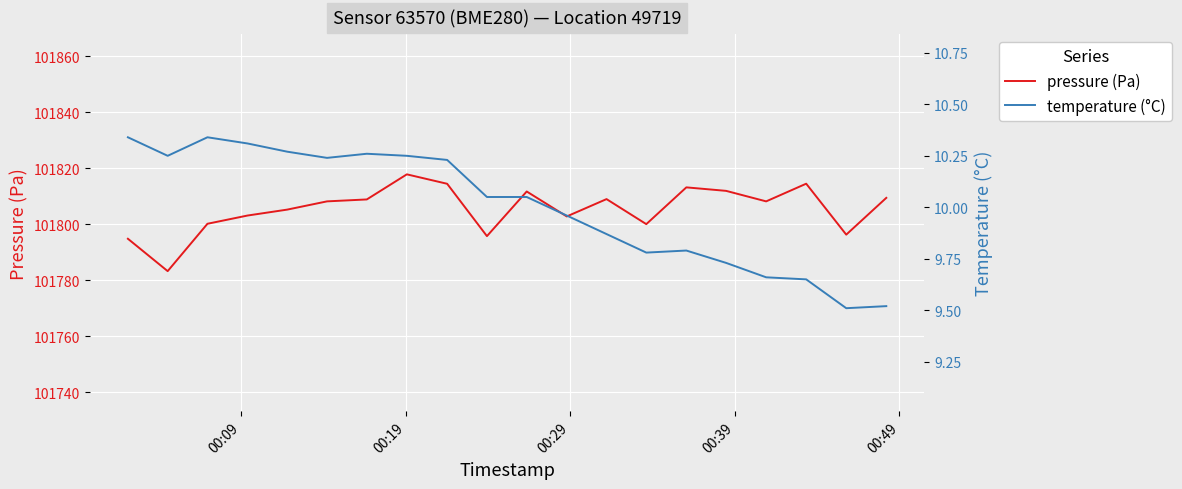

What is the maximum value for pressure (Pa)?

101817.8